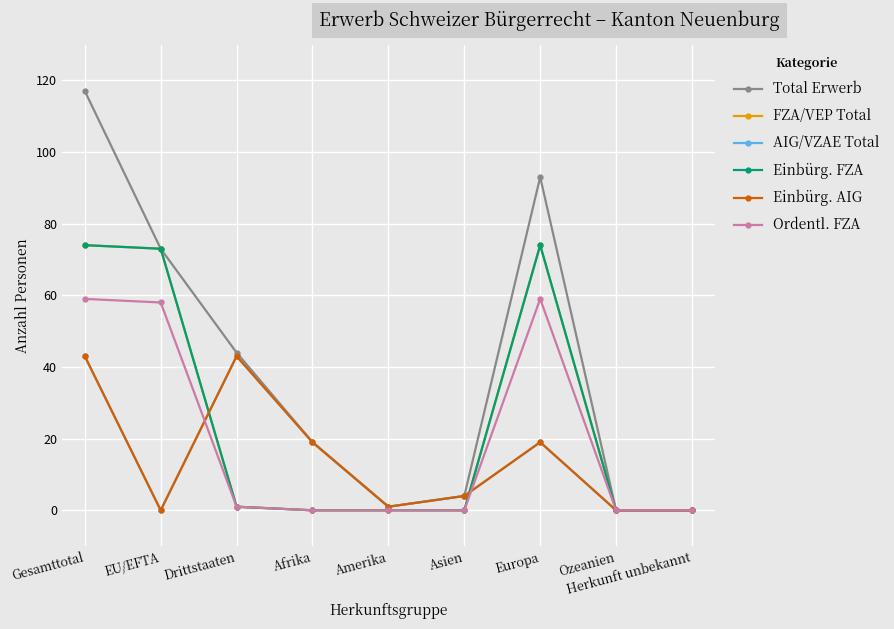

Does the chart have visible grid lines?

Yes